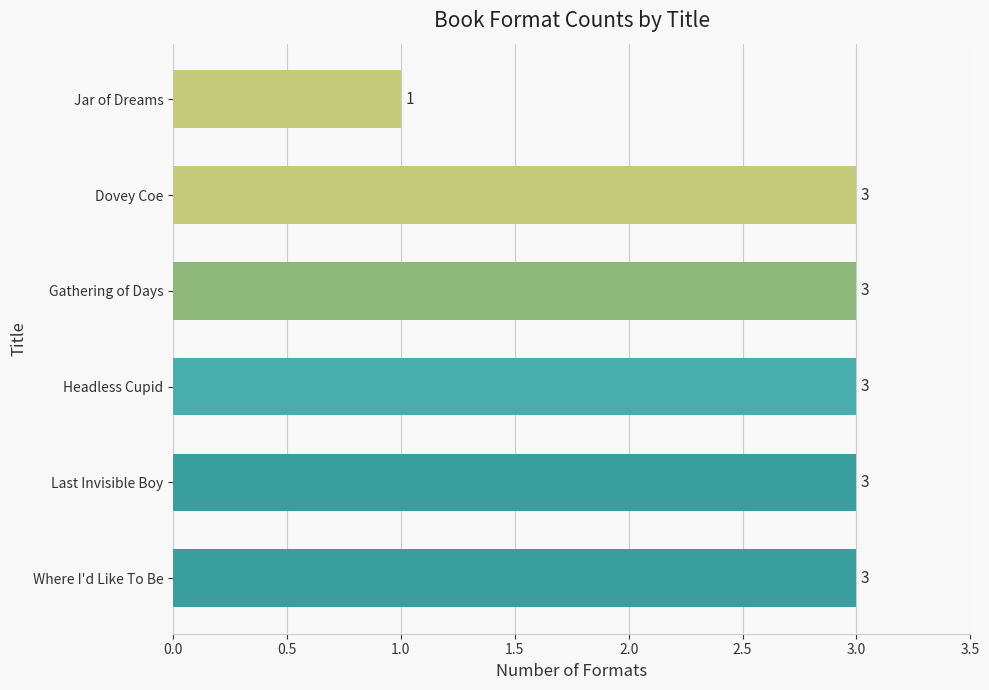

The value at Where I'd Like To Be is 5. True or false?

False